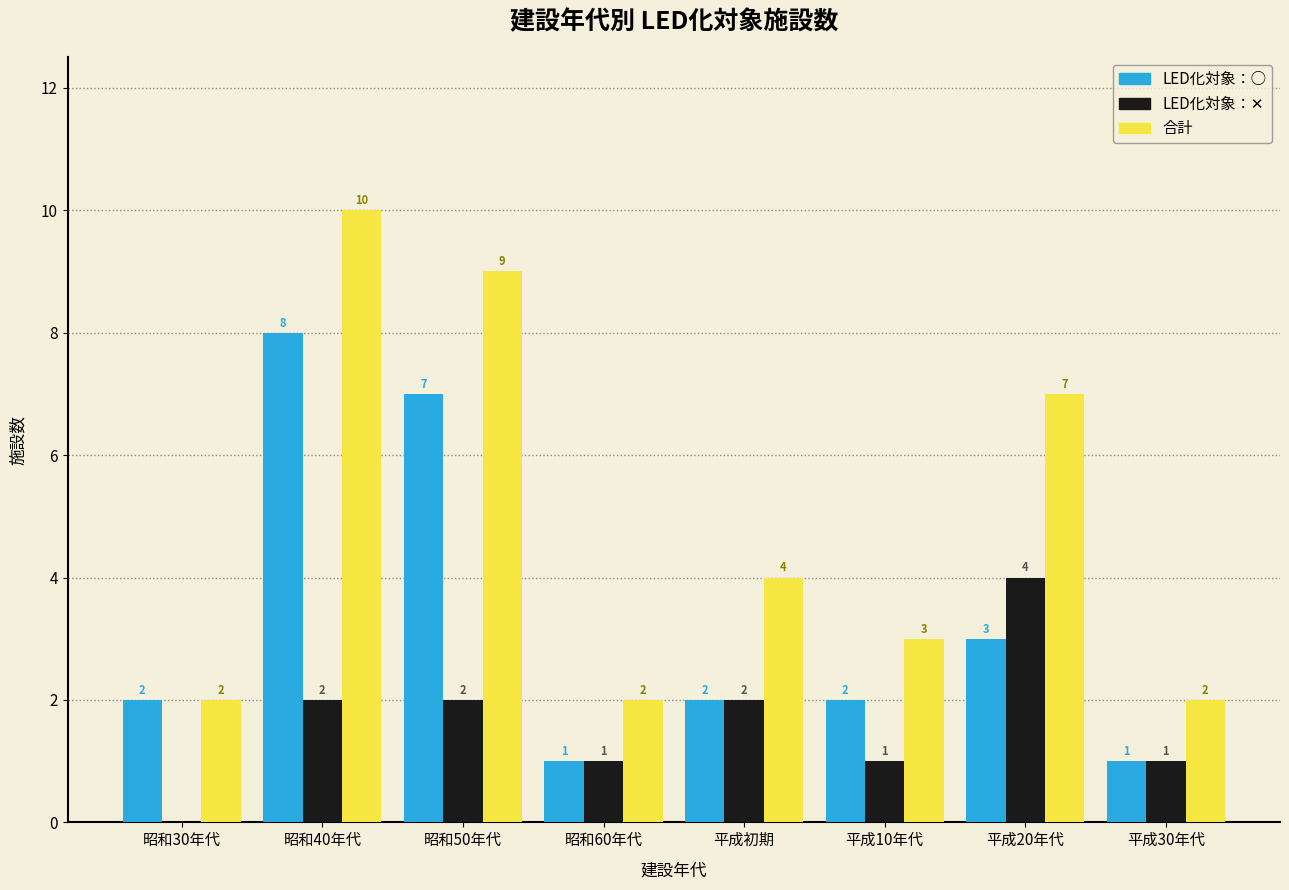

Is it true that 合計 equals 9 at 昭和50年代?

True